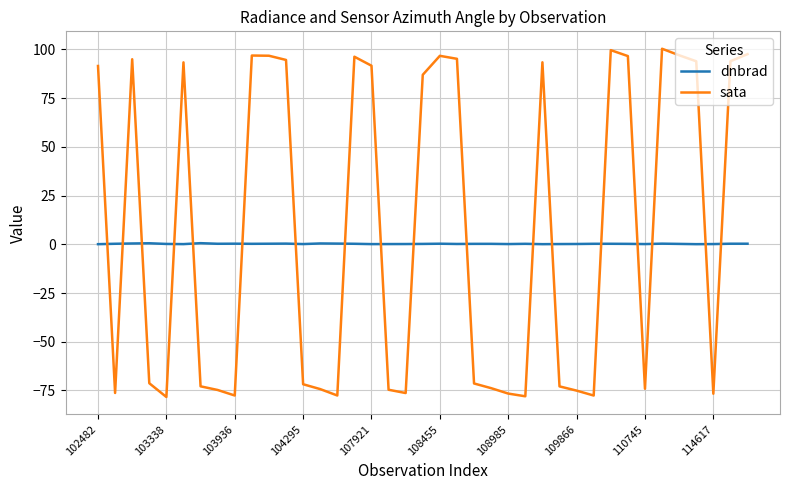

True or false: dnbrad and sata intersect in this chart.

True